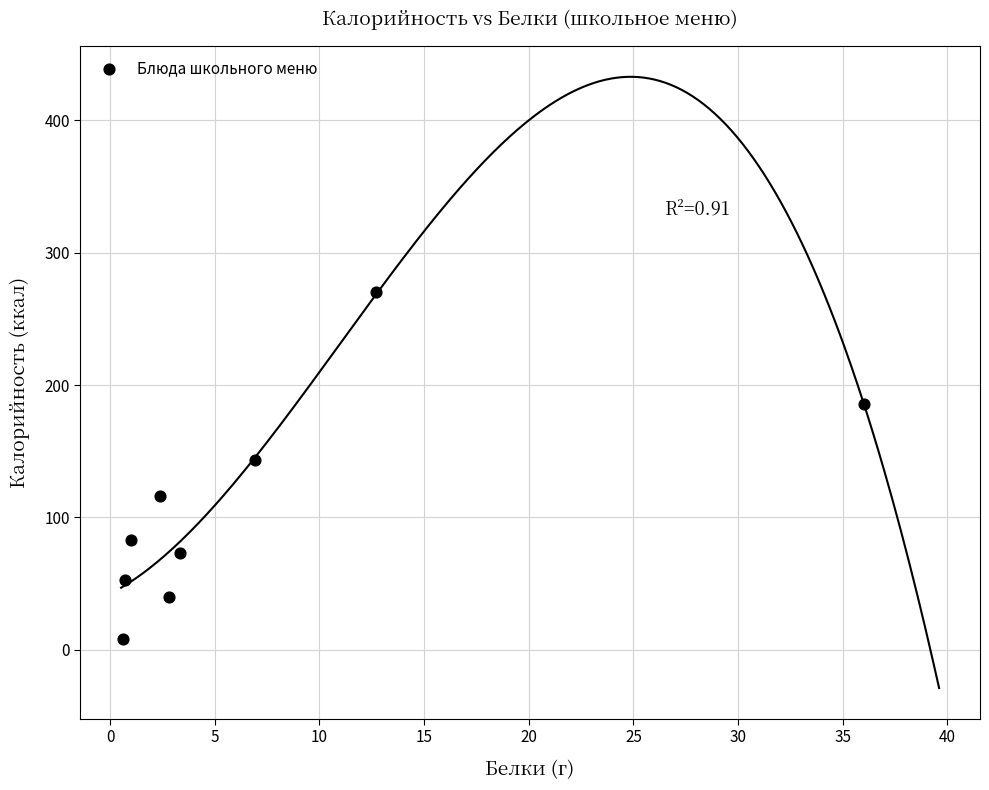

What is the range of X values (max minus min)?

35.4